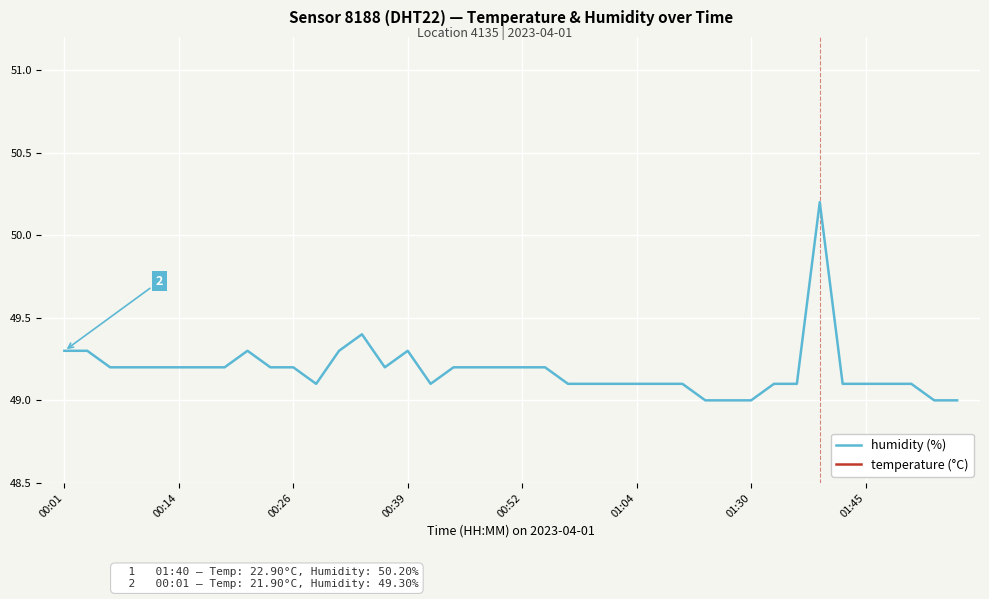

What is the sum of all humidity (%) values?

1967.3